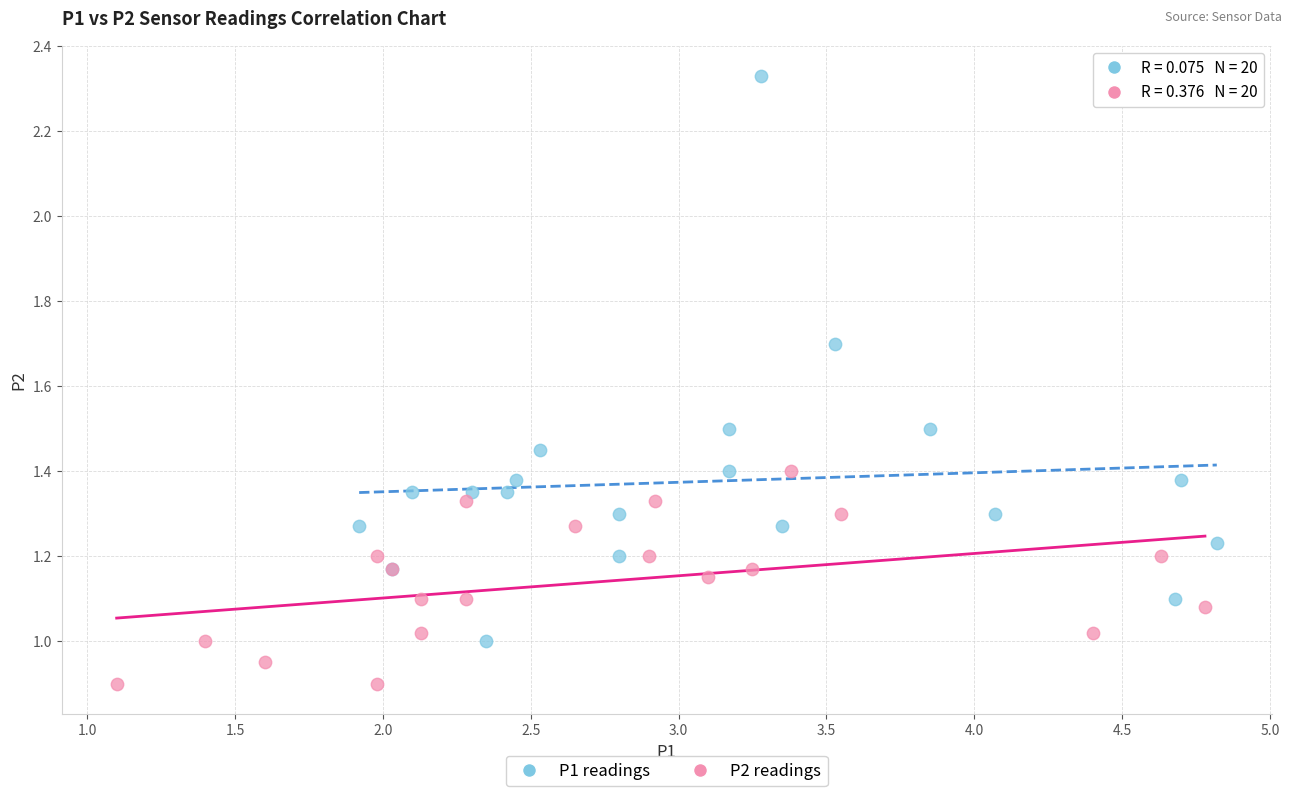

Which series has the largest Y range (max minus min)?

P1 readings